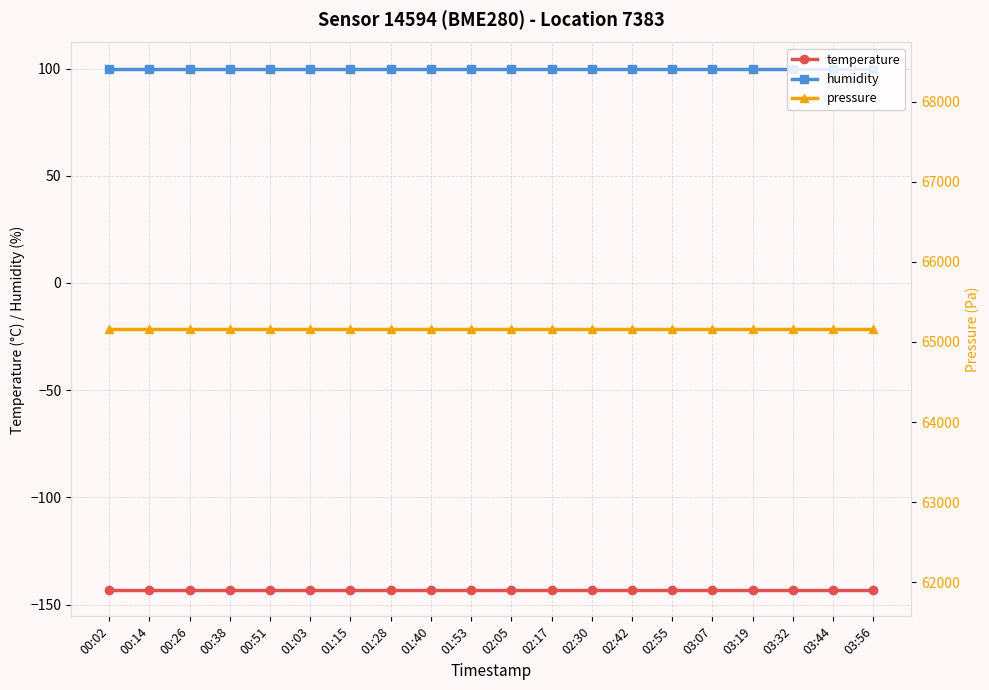

How many lines are shown in the chart?

3